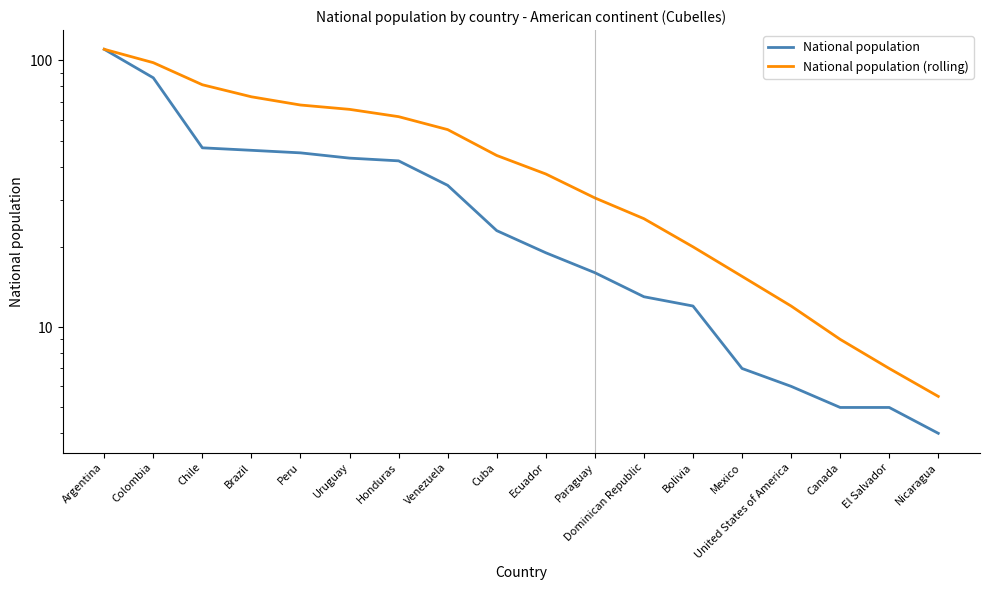

What is the average value of the National population (rolling) series?

45.5